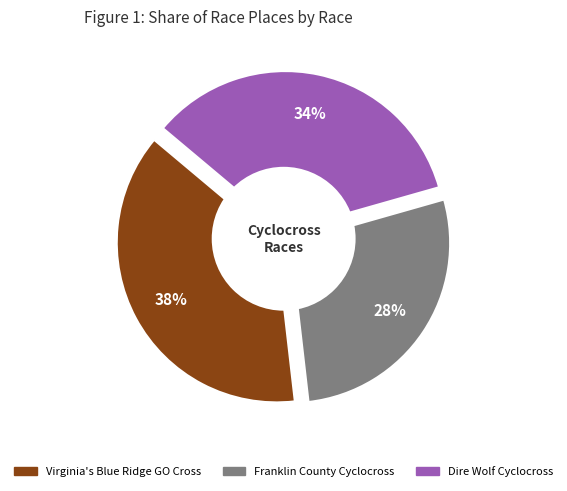

To the nearest percent, what percentage of the pie is Virginia's Blue Ridge GO Cross?

38%